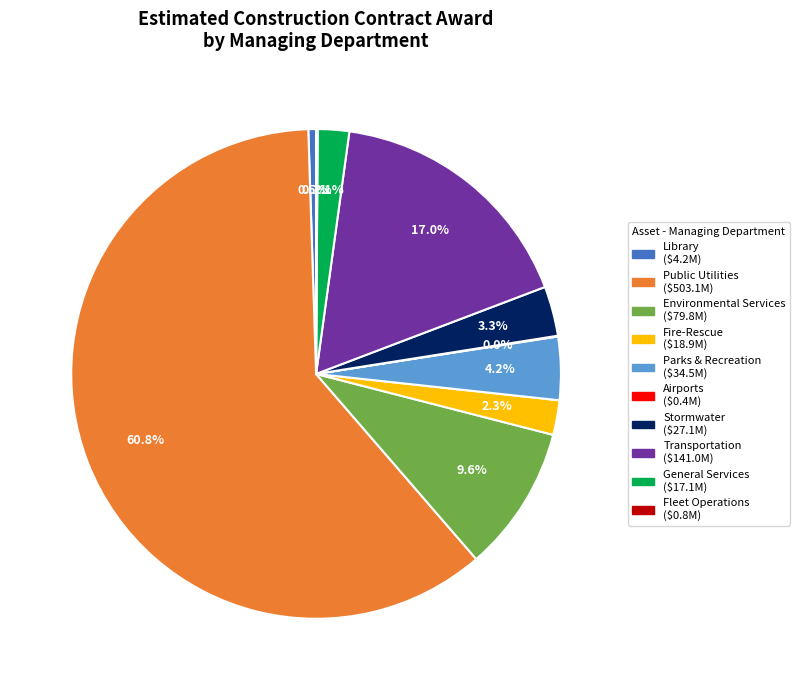

Which category has the biggest portion of the pie?

Public Utilities